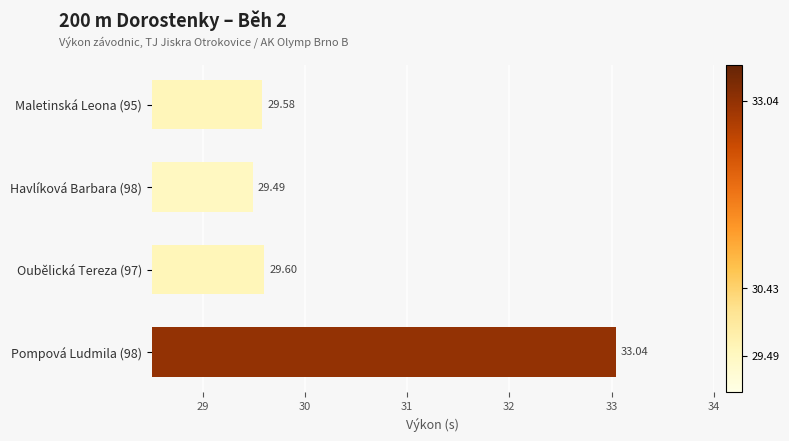

Rank the categories by value from lowest to highest.

Havlíková Barbara (98), Maletinská Leona (95), Oubělická Tereza (97), Pompová Ludmila (98)